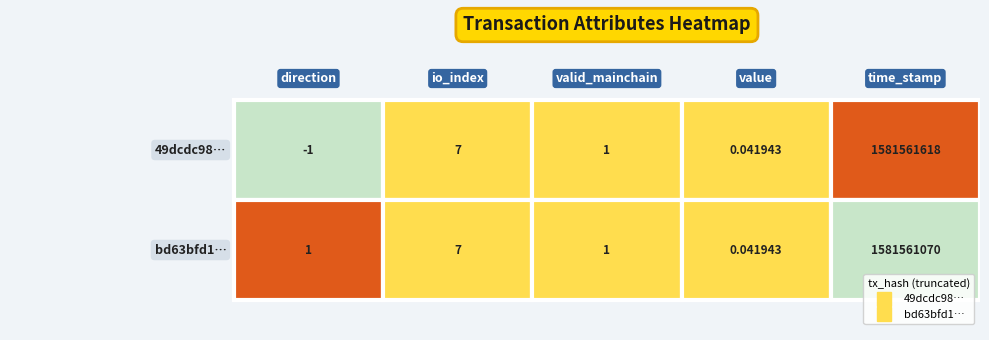

The value of bd63bfd12ef651704e1b393c81bcd941c26f16a at time_stamp is 1581561070.0. True or false?

True